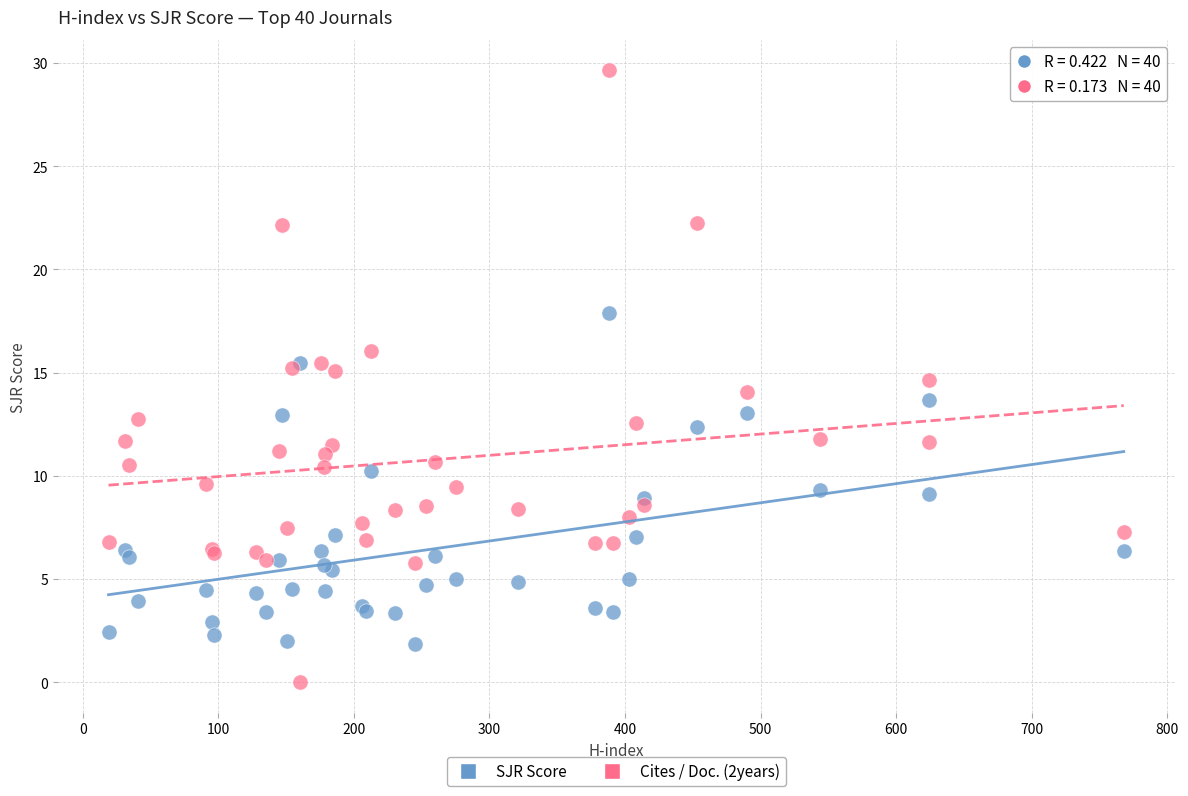

Which series has the widest spread of Y values?

Cites / Doc. (2years)